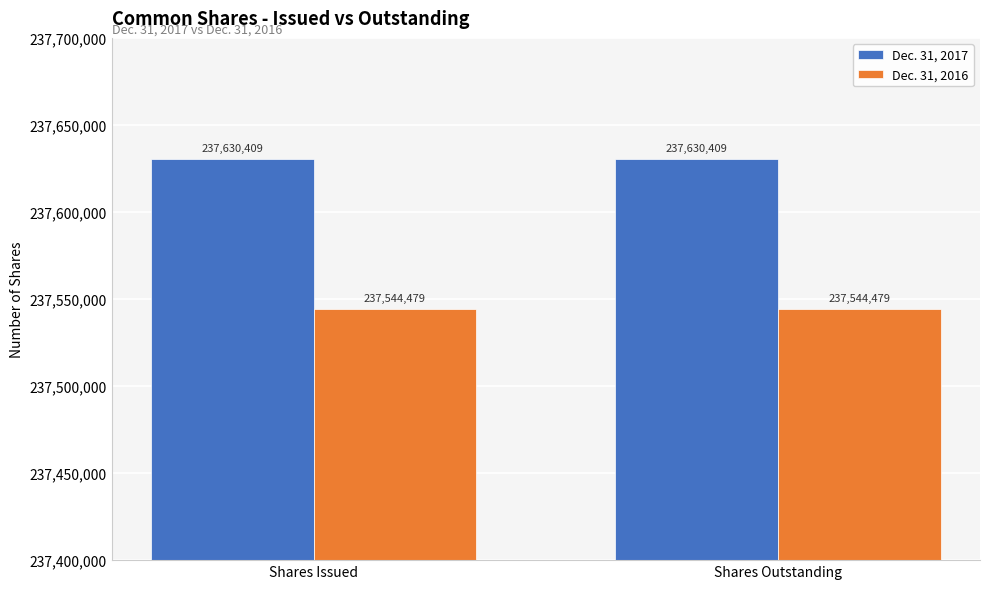

Which series has the largest total across all categories?

Dec. 31, 2017